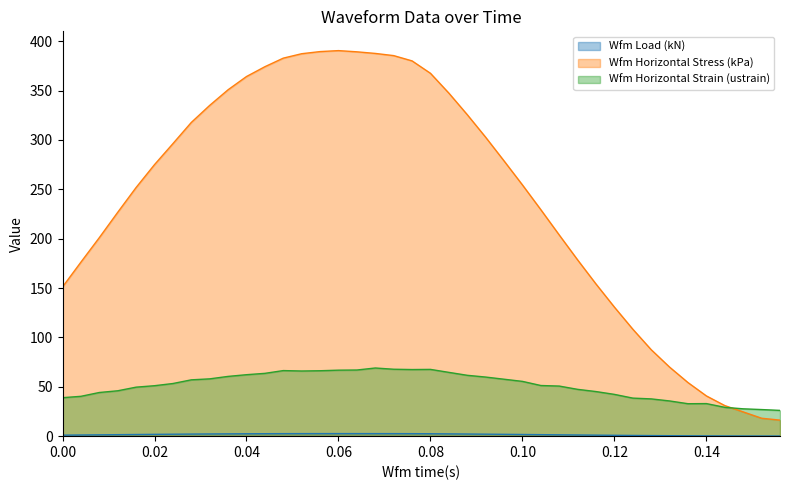

How many intersections are there between Wfm Horizontal Stress (kPa) and Wfm Horizontal Strain (ustrain)?

1